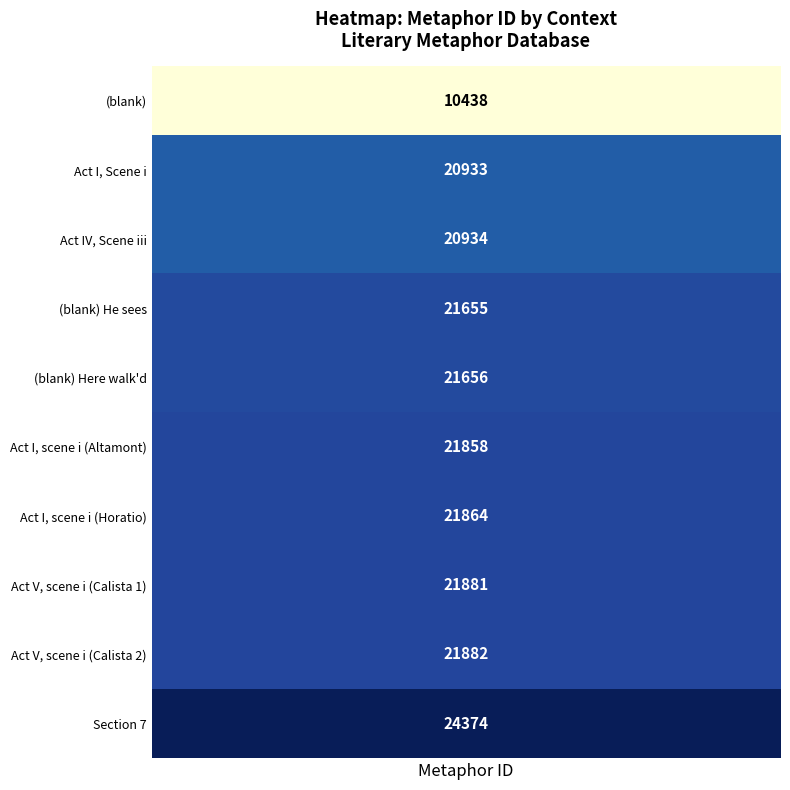

Rank the categories by value from lowest to highest.

0, 1, 2, 3, 4, 5, 6, 7, 8, 9